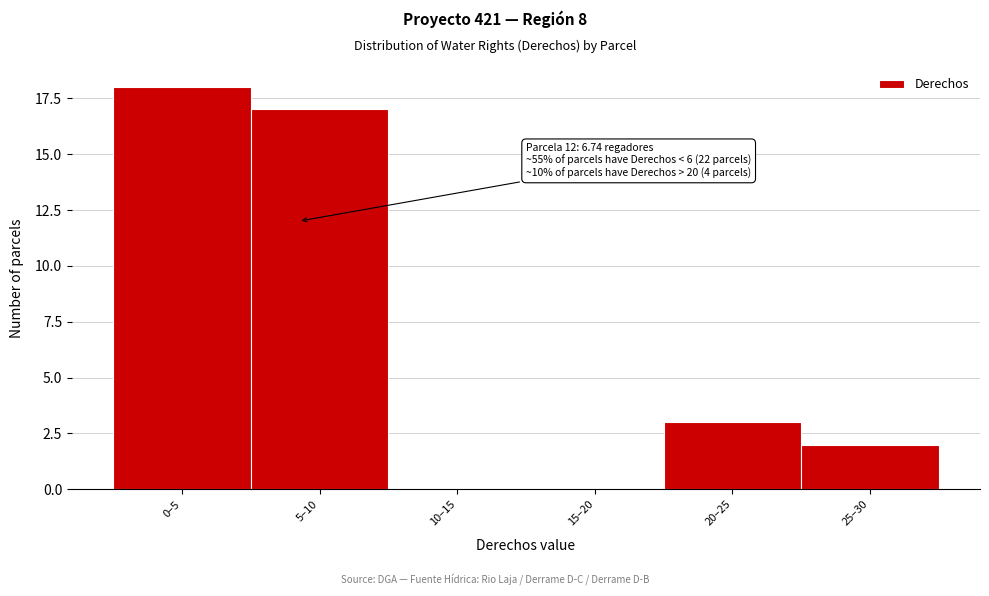

Reading right to left, what are all the values shown in this chart?

25–30=2	20–25=3	15–20=0	10–15=0	5–10=17	0–5=18